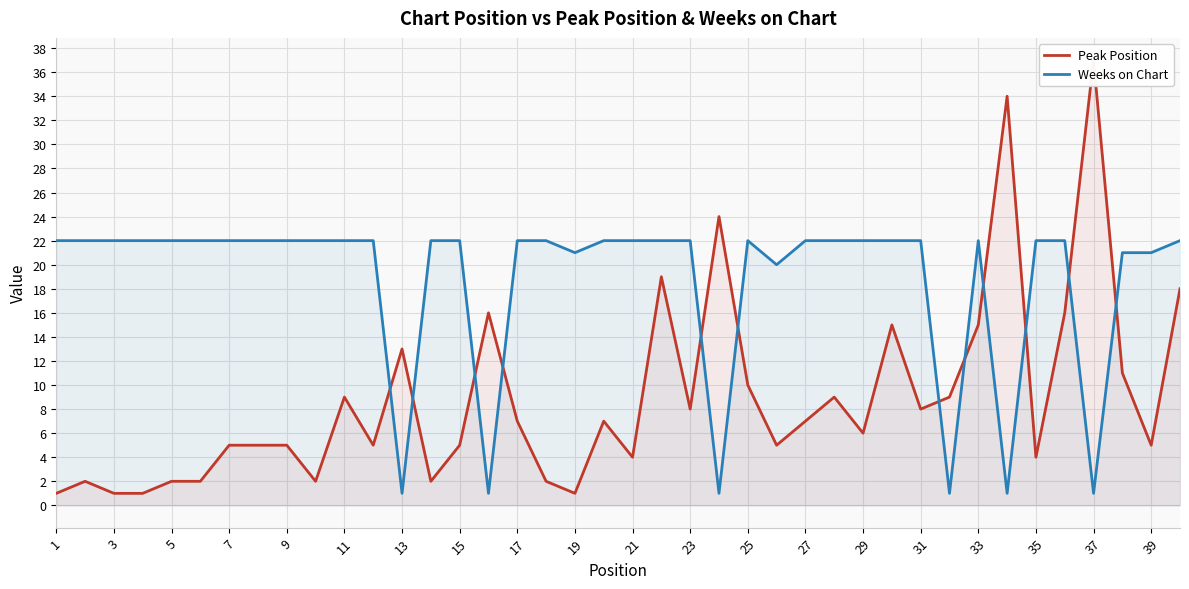

True or false: Weeks on Chart has a value of 30 at 29.

False